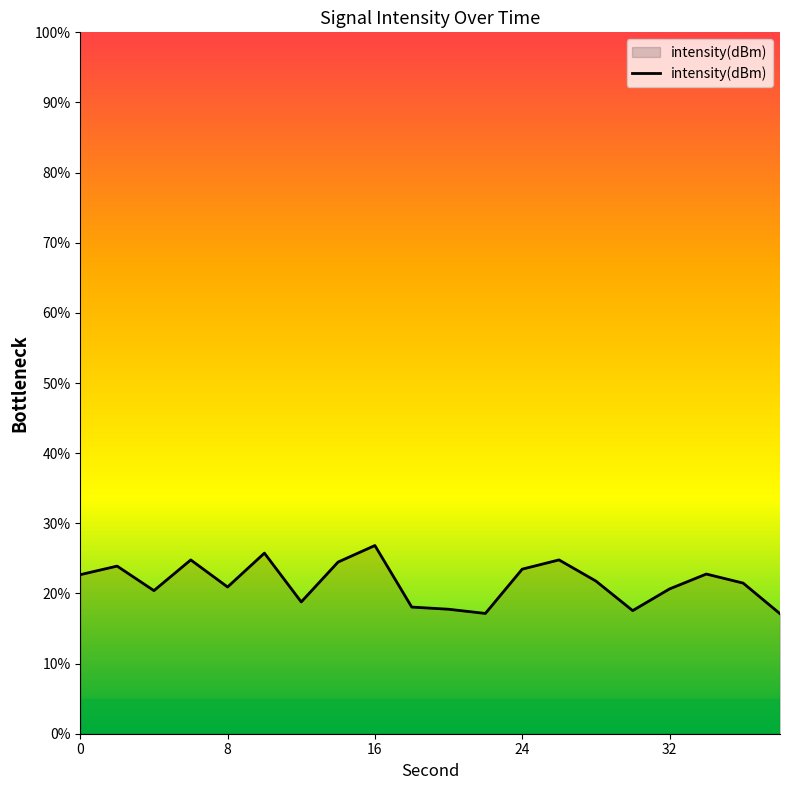

What is the maximum value shown in the chart?

26.8